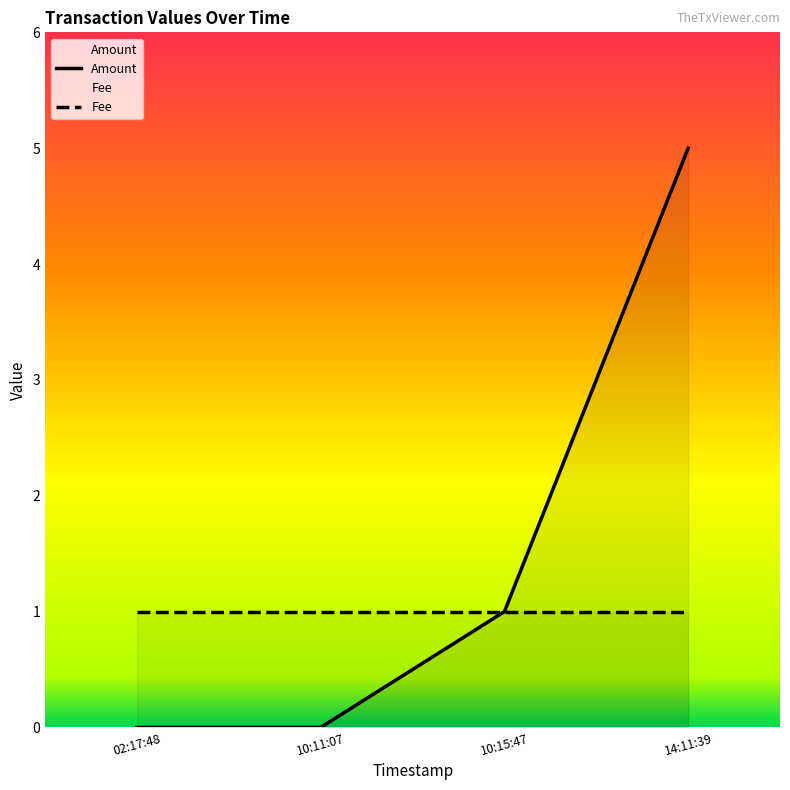

True or false: Amount and Fee intersect in this chart.

False